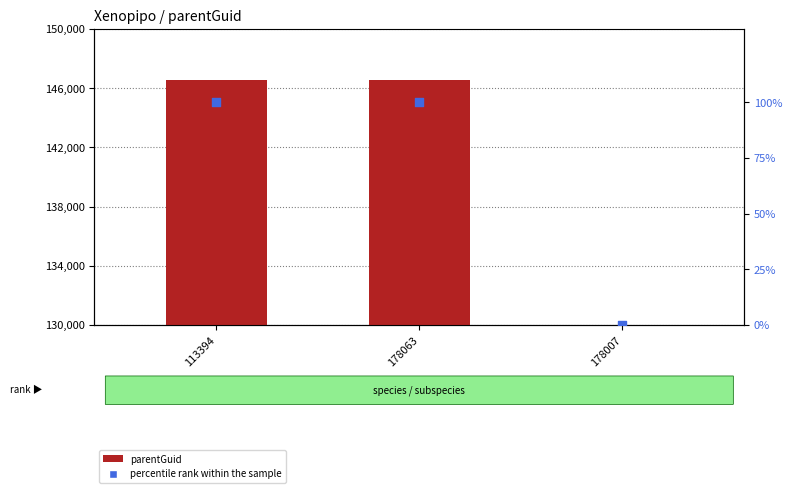

What are all the series names shown in the legend?

parentGuid, percentile rank within the sample